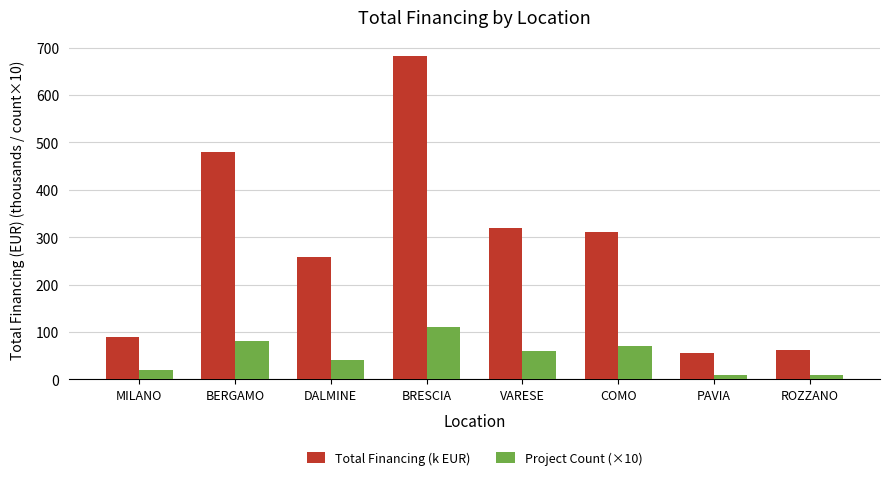

Which series has the largest range (max minus min)?

Total Financing (k EUR)